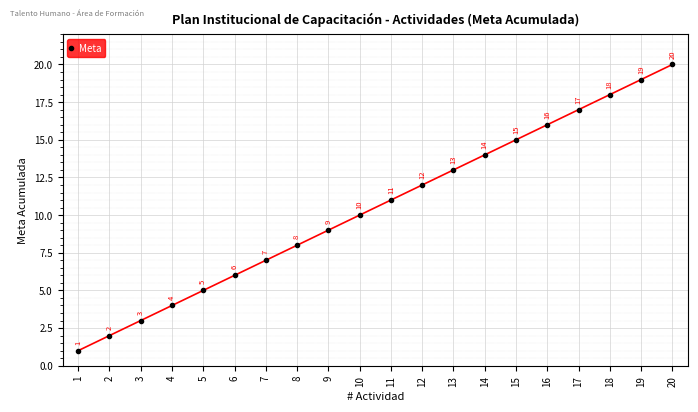

Which has a higher value, 4 or 1?

4